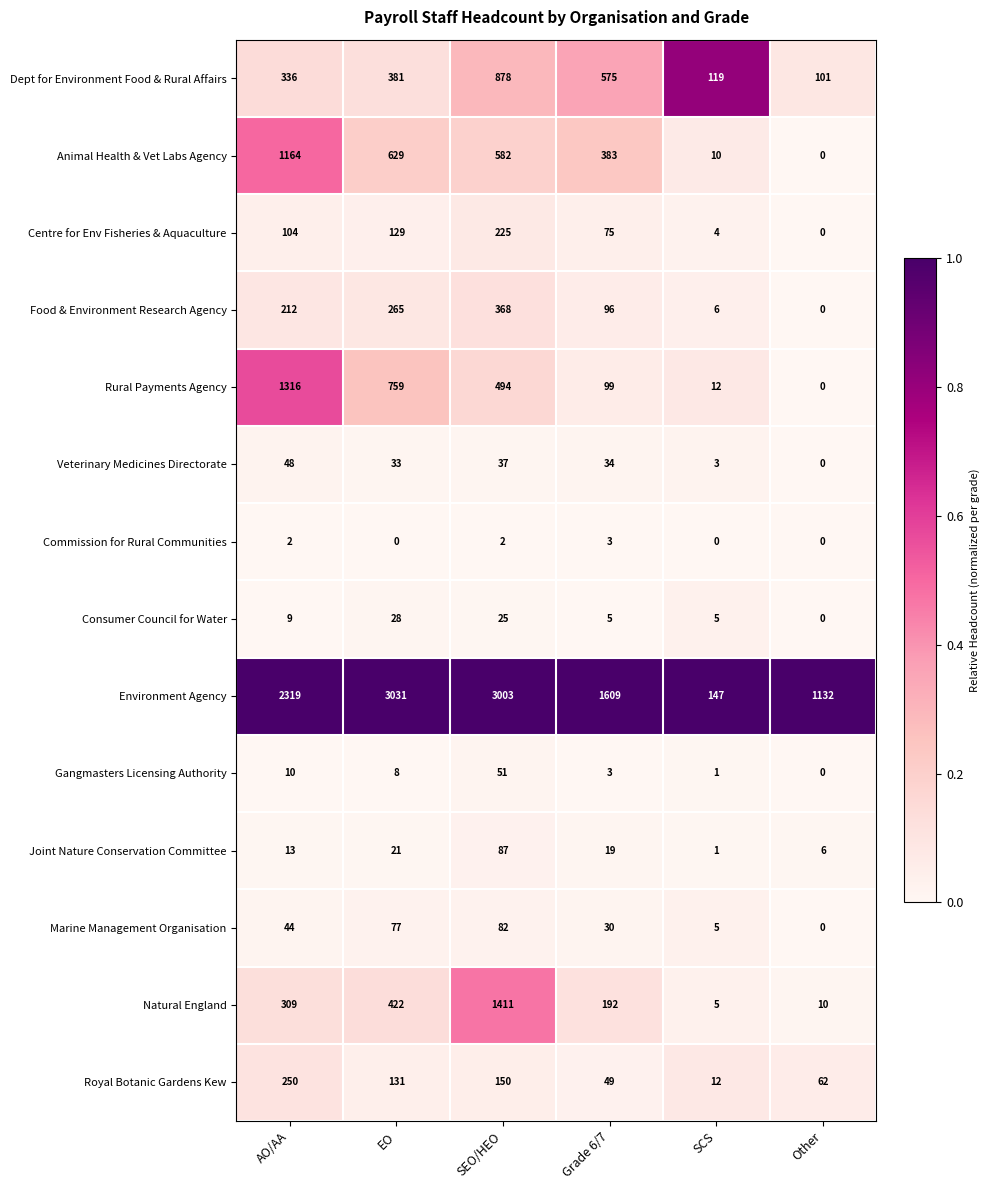

The Animal Health & Vet Labs Agency series shows 0 at Other. True or false?

True